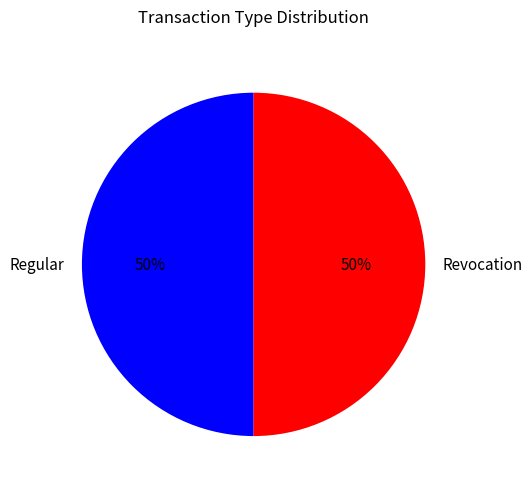

To the nearest percent, what is the combined percentage of Regular and Revocation?

100%